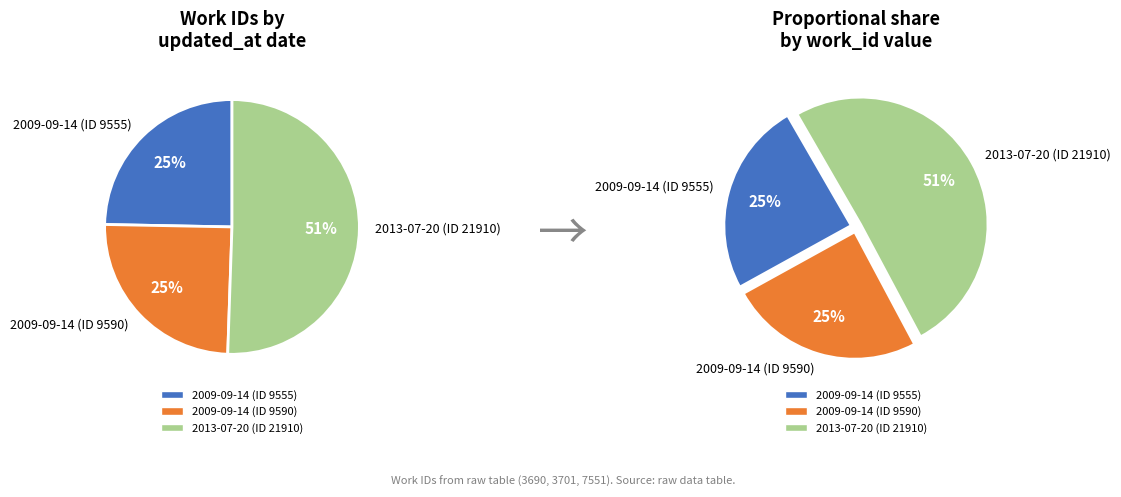

What percentage is NOT represented by 2013-07-20 (ID 21910)?

49.5%